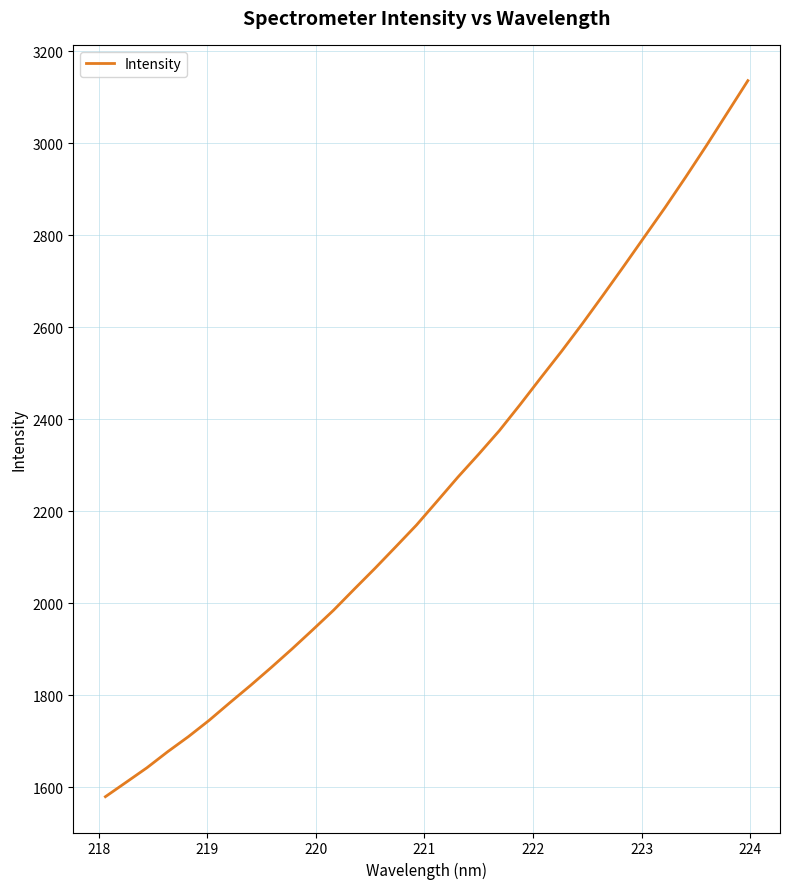

Count the number of data series in this chart.

1